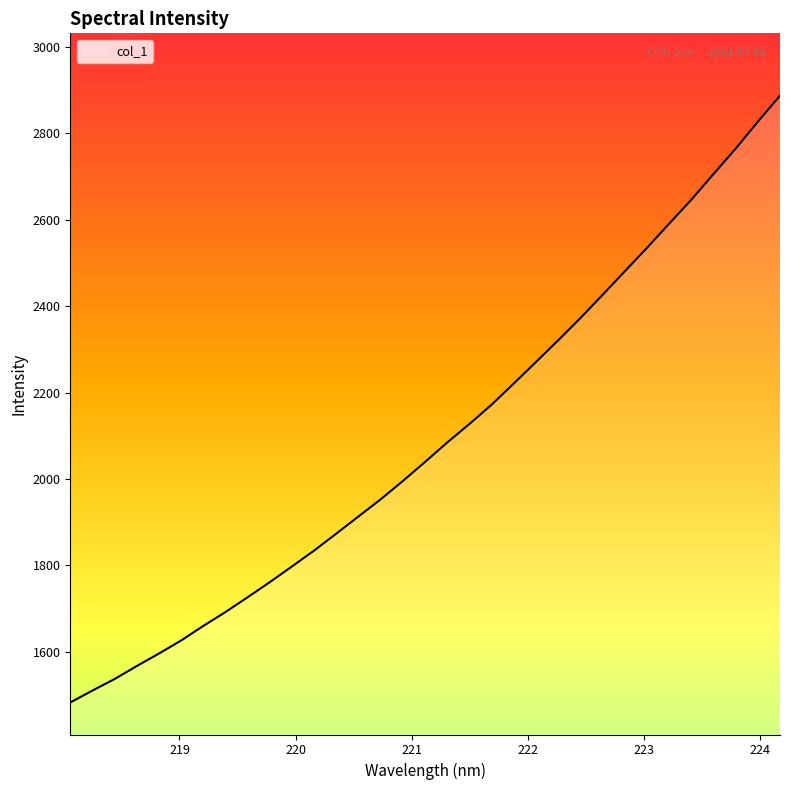

What is the difference between the maximum and minimum values?

1405.3